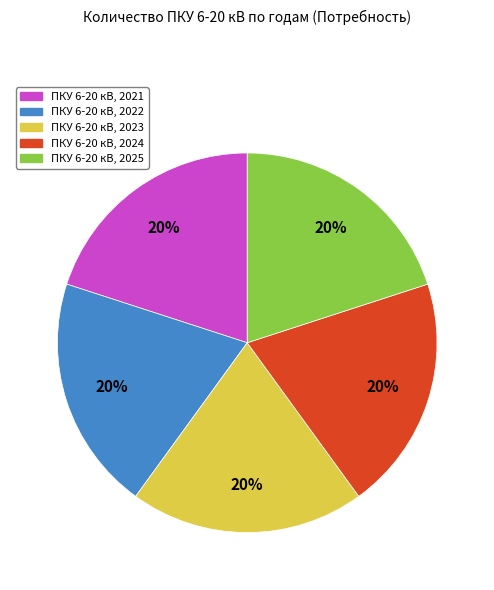

Is there any slice that represents more than half of the pie?

No